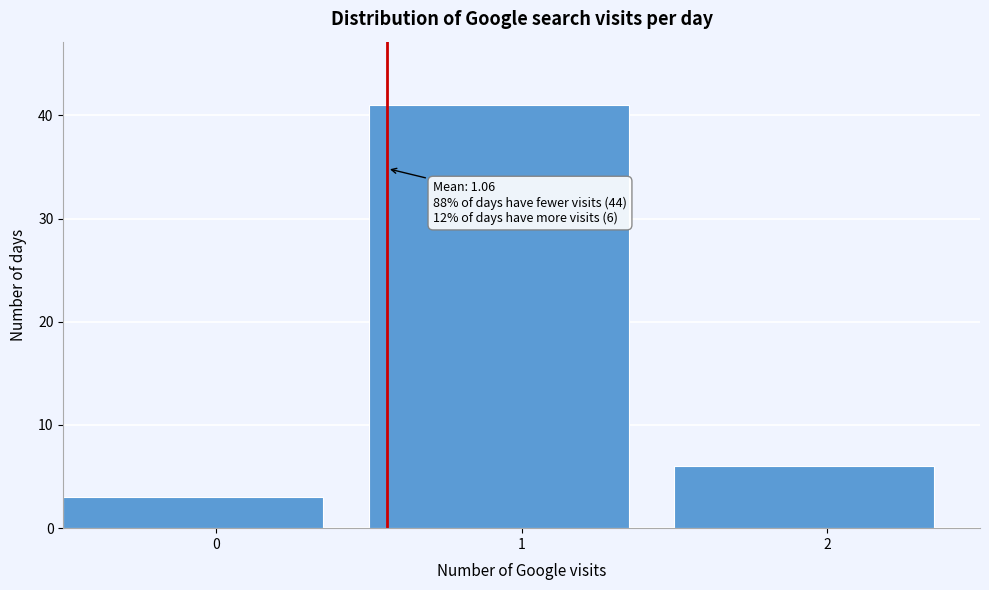

Reading right to left, transcribe all the data shown in this chart.

6	41	3